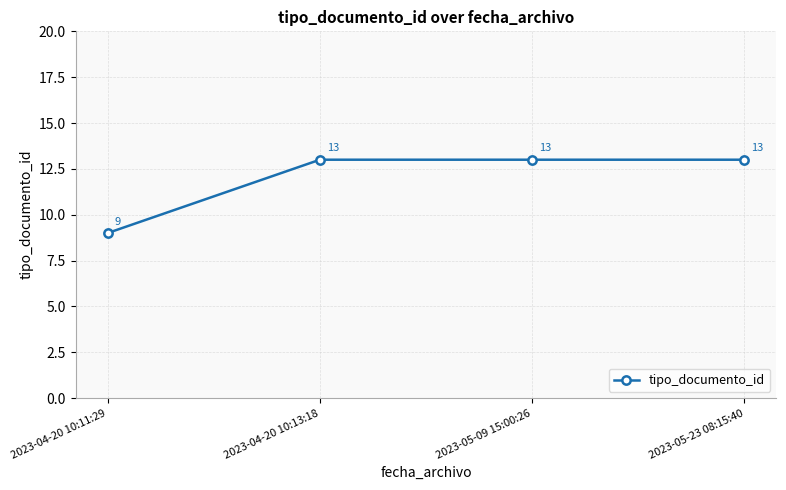

The chart shows a value of 5 at 2023-05-09 15:00:26. True or false?

False